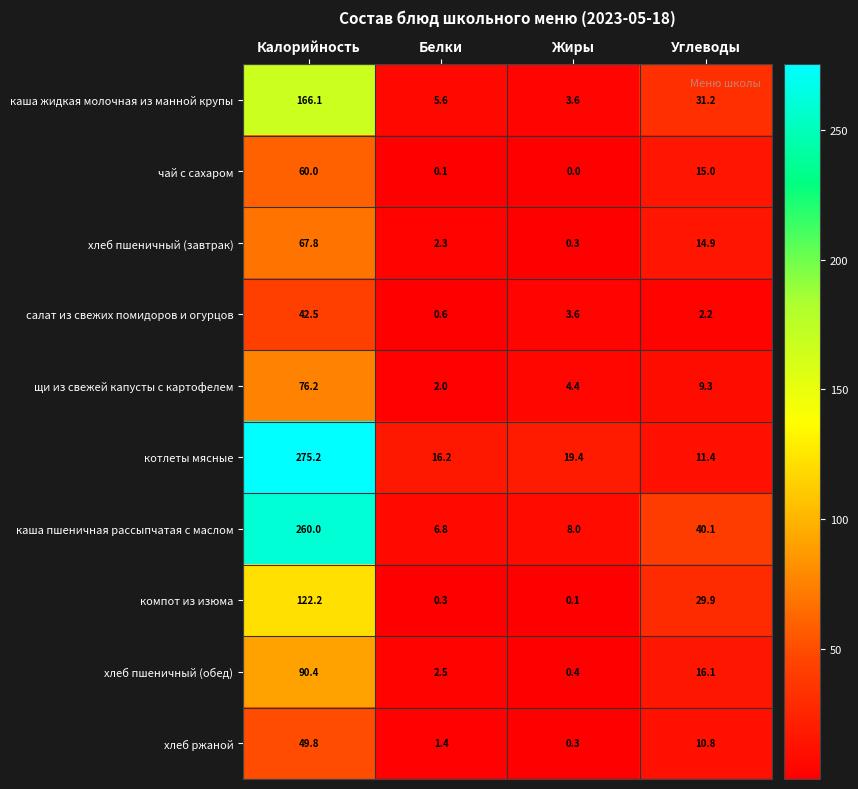

At how many categories does at least one series exceed 177?

1